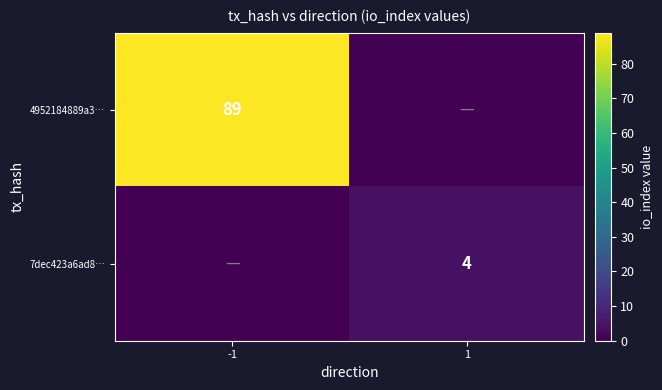

The value of 7dec423a6ad8… at 1 is 4. True or false?

True